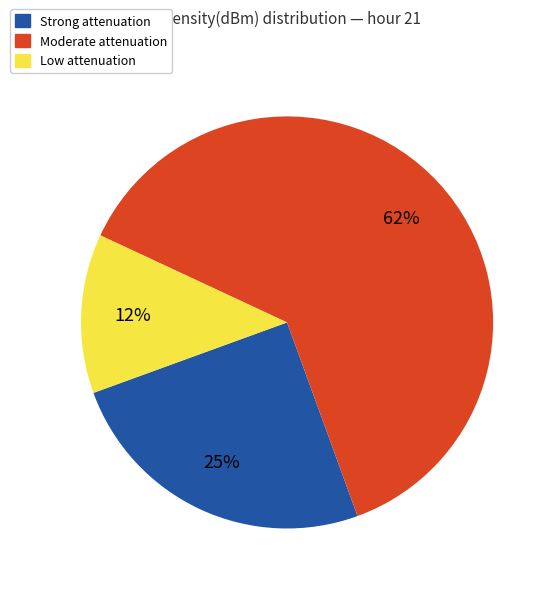

To the nearest percent, what is the average slice percentage?

33%